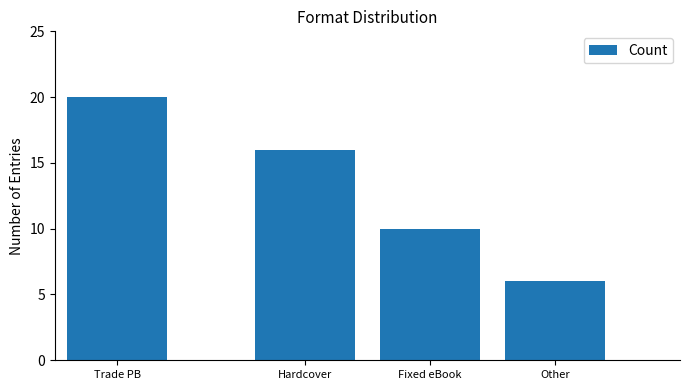

The value at Hardcover is 6. True or false?

False